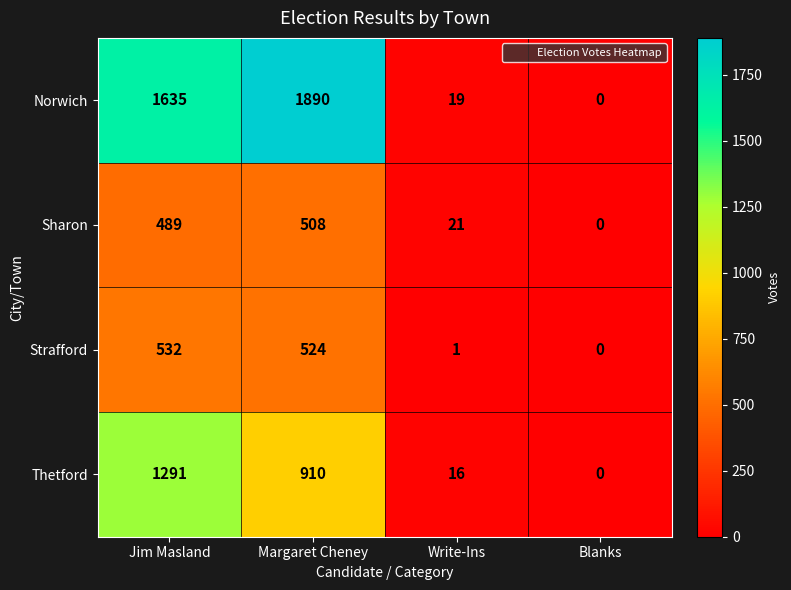

Which series has the largest total across all categories?

Norwich